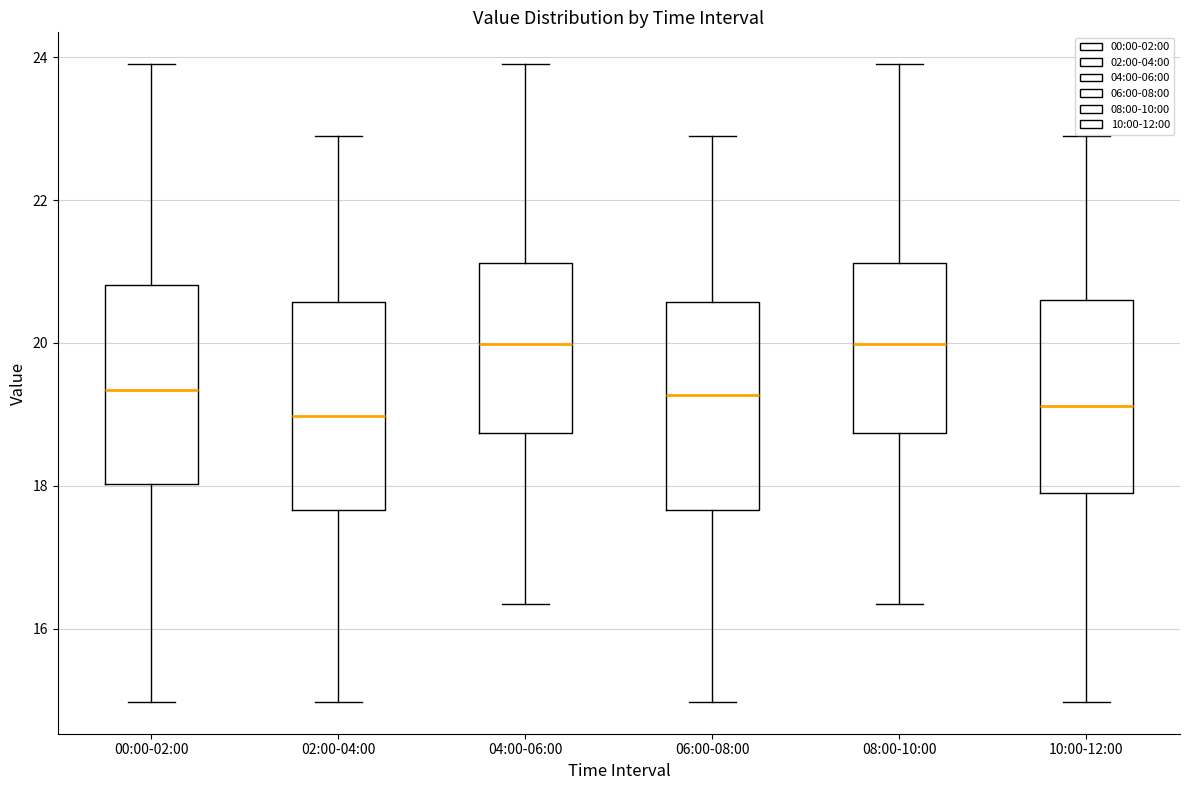

Reading left to right, transcribe this box plot: for each box, give where its median line is, the range the box spans, and where its two whiskers end, as read against the y-axis. The values are not printed on the chart, so give them approximately, as read against the axis.

00:00-02:00: median 19.4, box 18.0 to 20.8, whiskers 15.0 to 24.0
02:00-04:00: median 19.0, box 17.6 to 20.6, whiskers 15.0 to 23.0
04:00-06:00: median 20.0, box 18.8 to 21.2, whiskers 16.4 to 24.0
06:00-08:00: median 19.2, box 17.6 to 20.6, whiskers 15.0 to 23.0
08:00-10:00: median 20.0, box 18.8 to 21.2, whiskers 16.4 to 24.0
10:00-12:00: median 19.2, box 18.0 to 20.6, whiskers 15.0 to 23.0